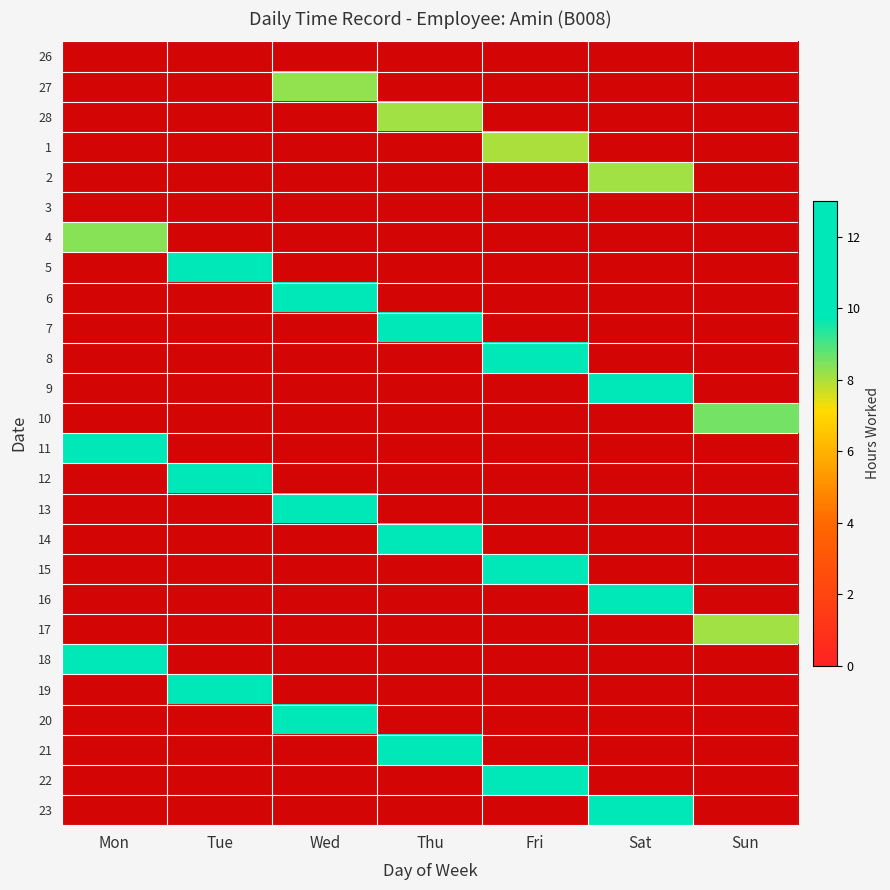

How many positive values does the 6 series have?

1